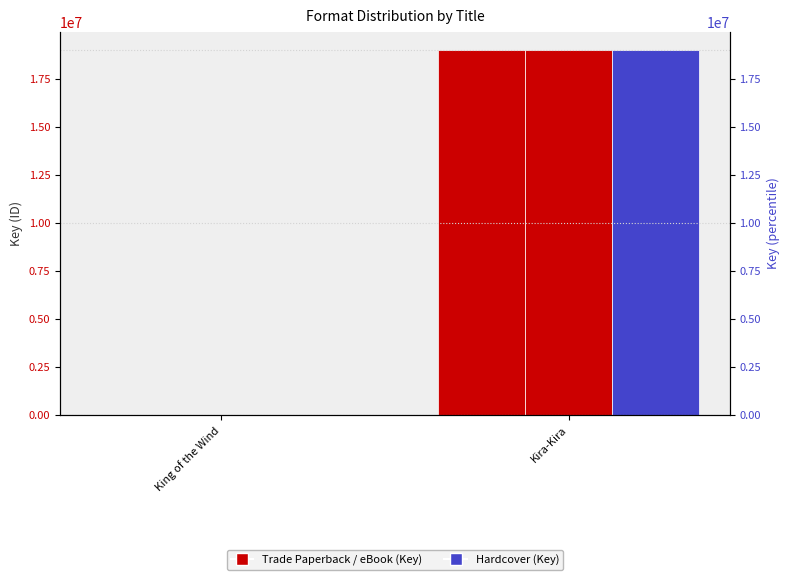

How many bars are there in total?

6